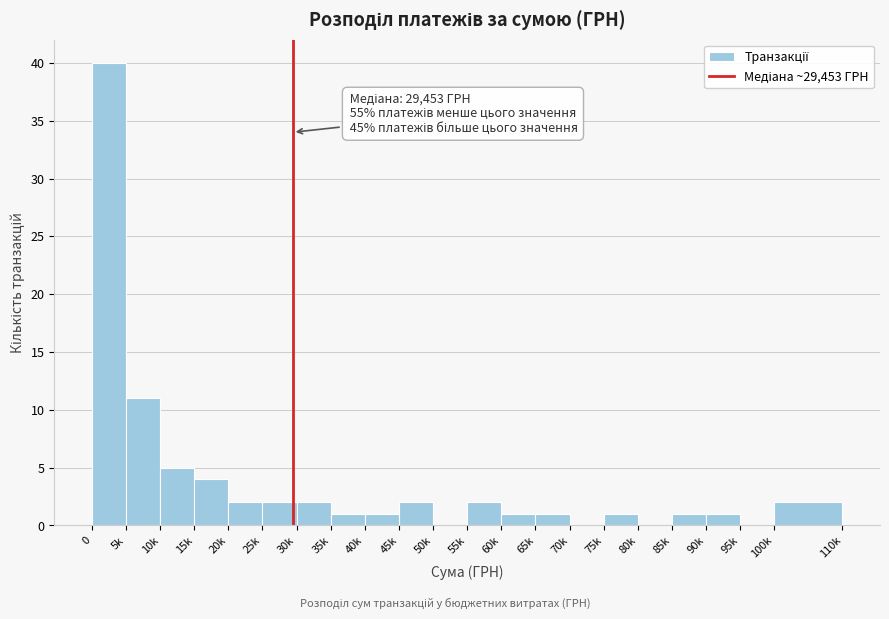

Reading left to right, what are all the values shown in this chart?

0=40	5k=11	10k=5	15k=4	20k=2	25k=2	30k=2	35k=1	40k=1	45k=2	50k=0	55k=2	60k=1	65k=1	70k=0	75k=1	80k=0	85k=1	90k=1	95k=0	100k=2